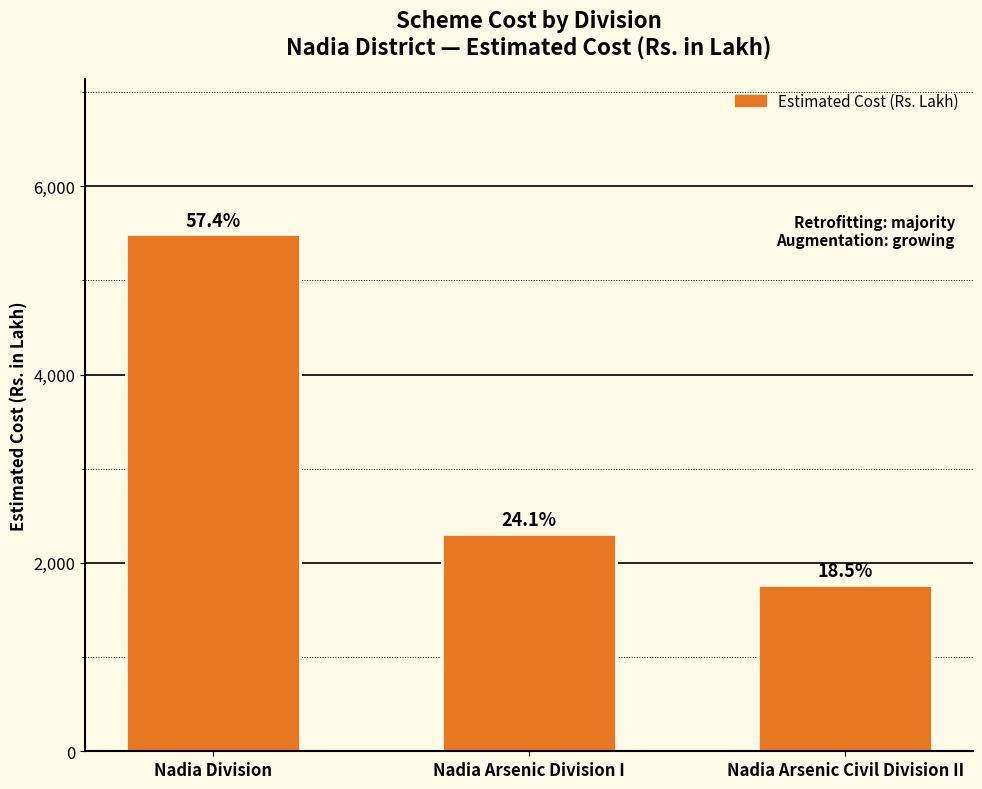

How many bars are there in total?

3